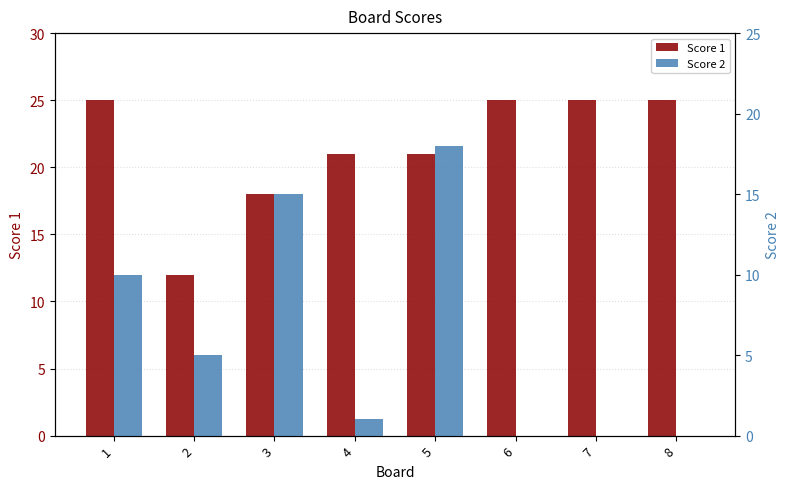

The value of Score 2 at 5 is 18. True or false?

True